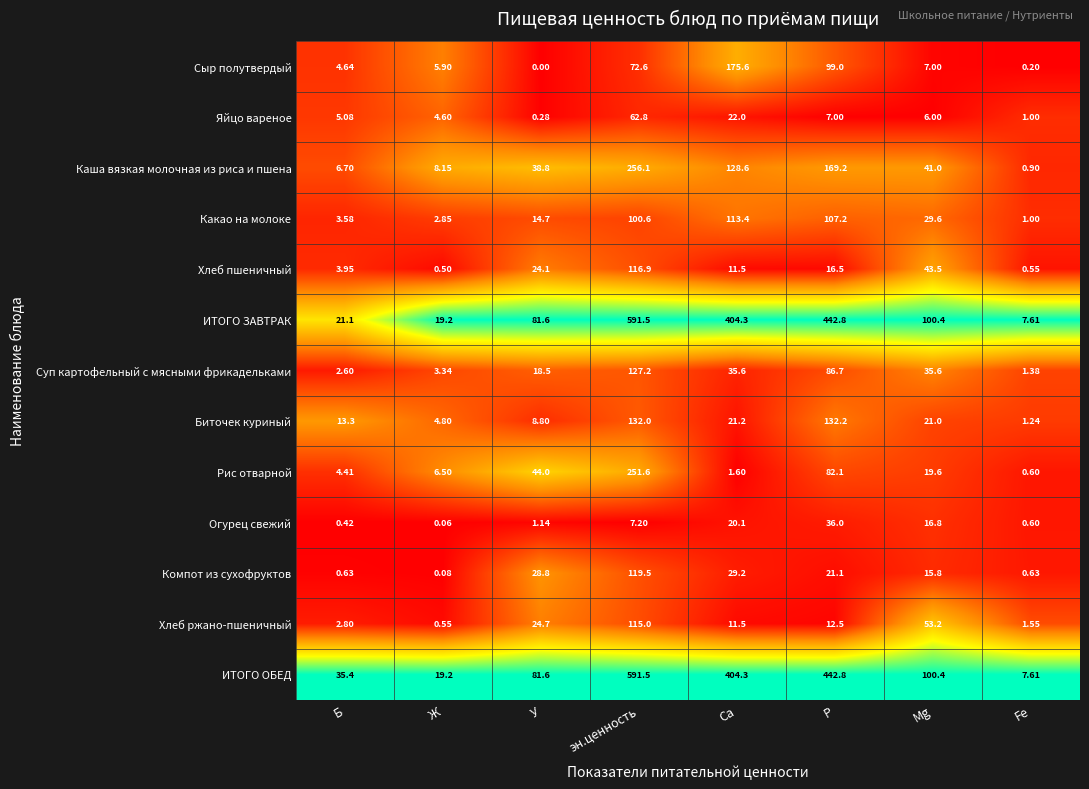

Which category has the lowest value in the ИТОГО ОБЕД series?

Fe